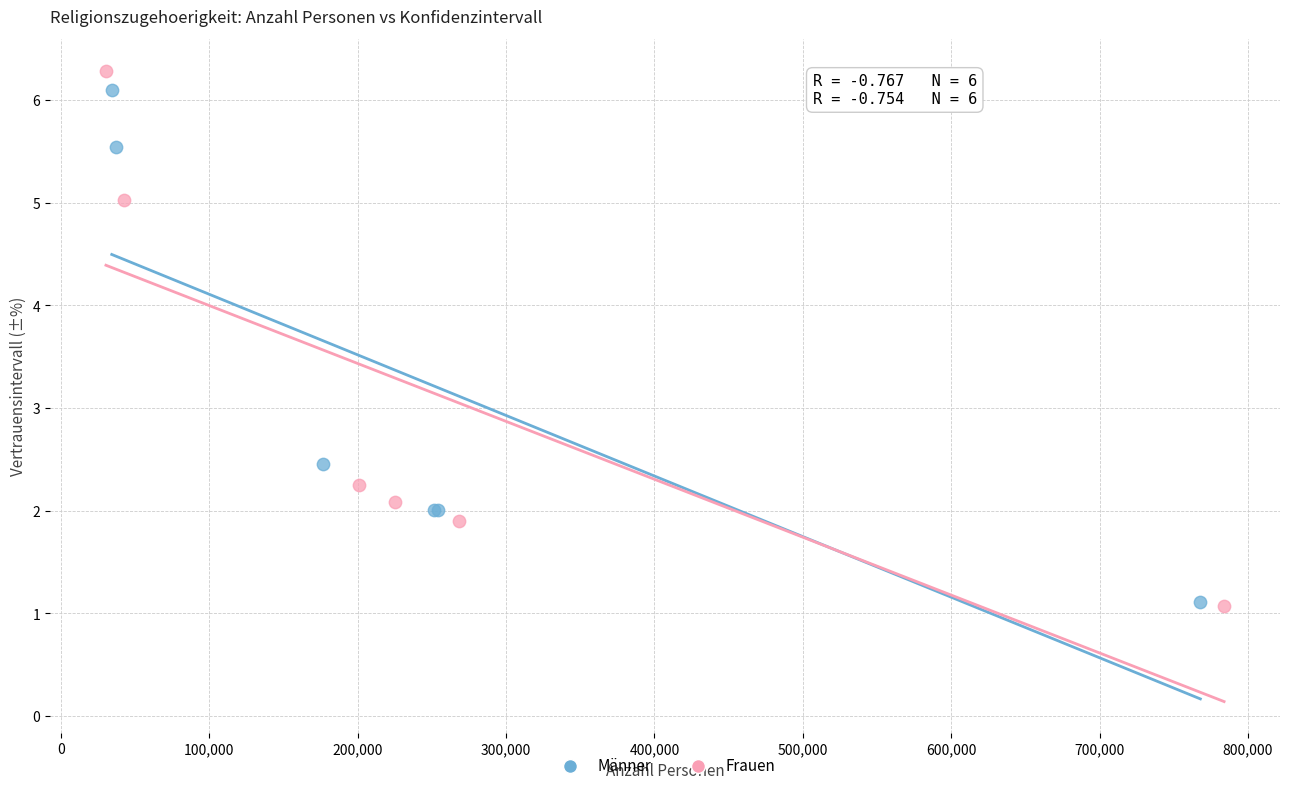

Which series has the widest spread of Y values?

Frauen